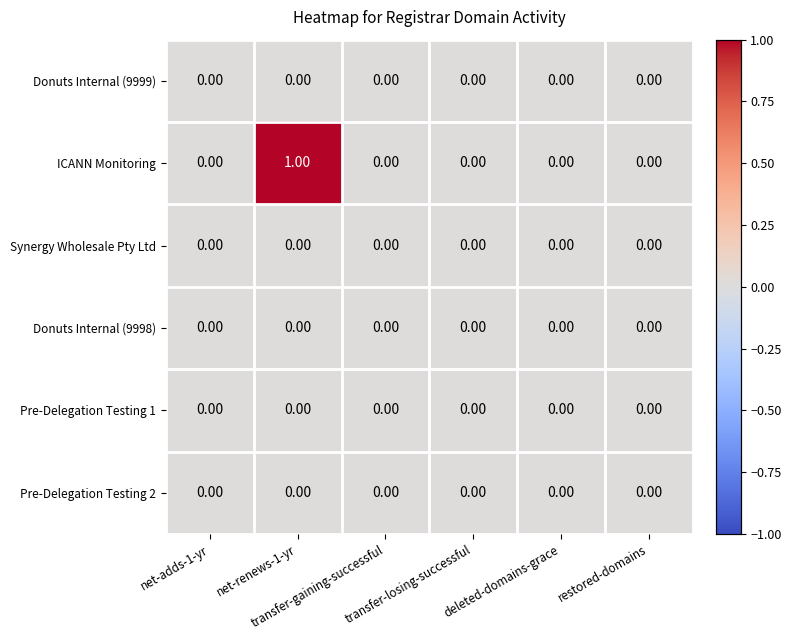

Which series has the largest total across all categories?

ICANN Monitoring